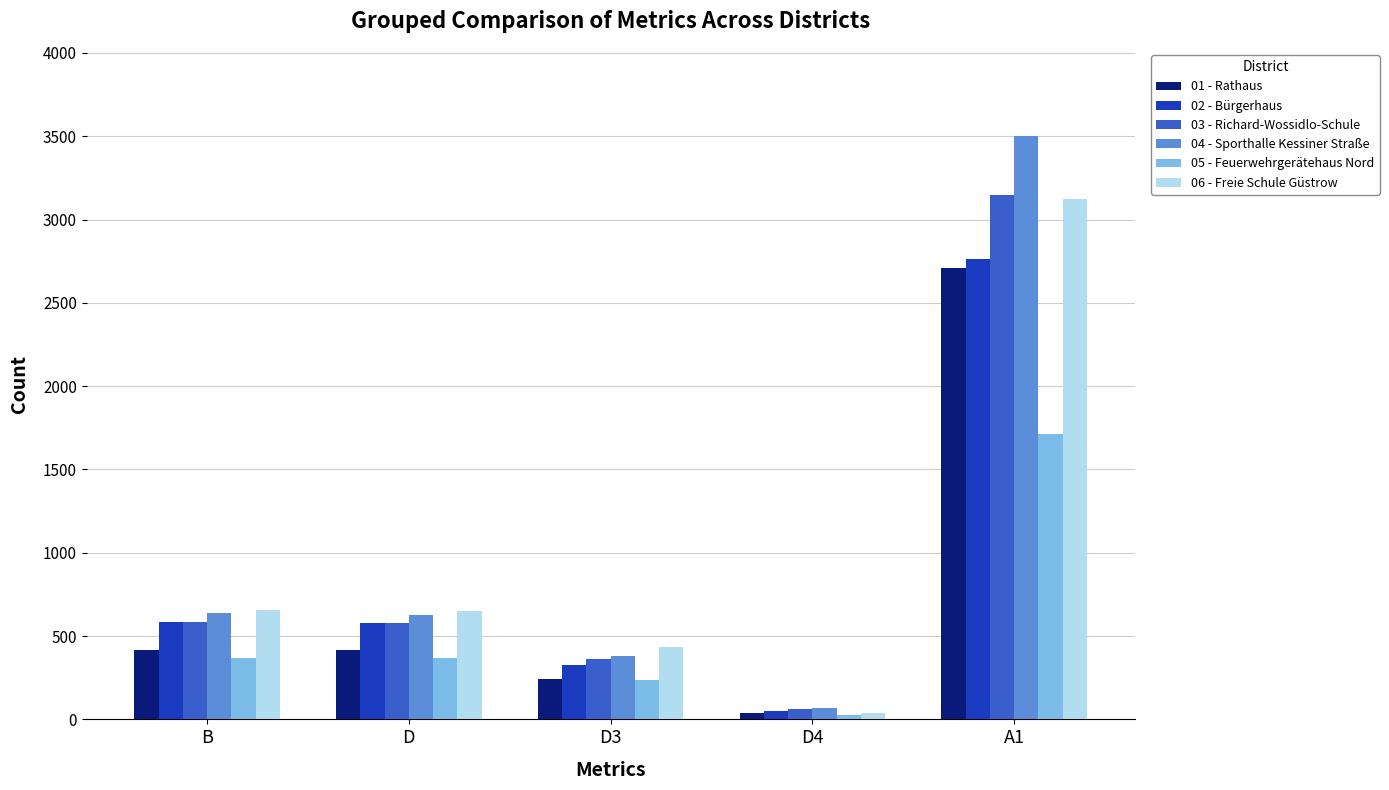

Is it true that 01 - Rathaus equals 38 at D4?

True